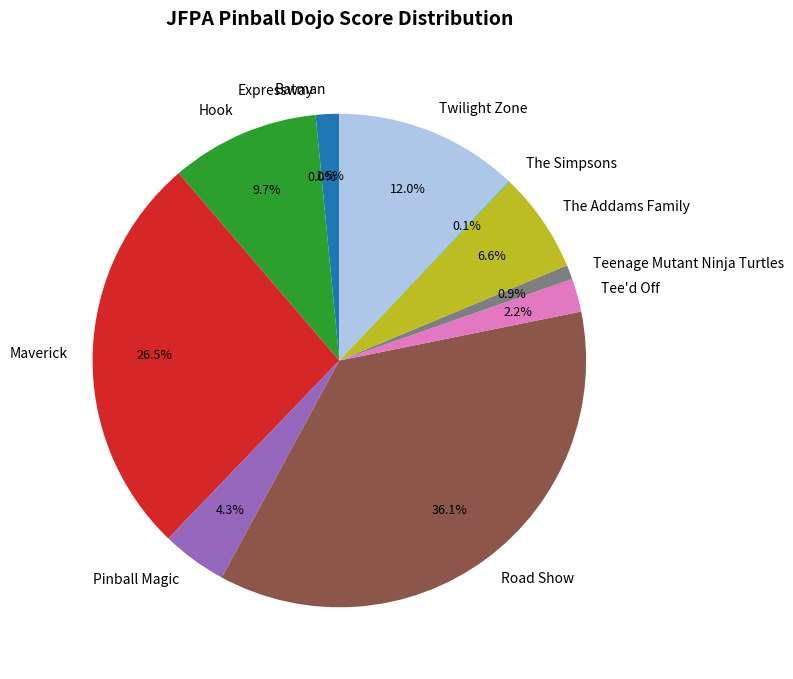

To the nearest percent, what percentage of the pie is Twilight Zone?

12%